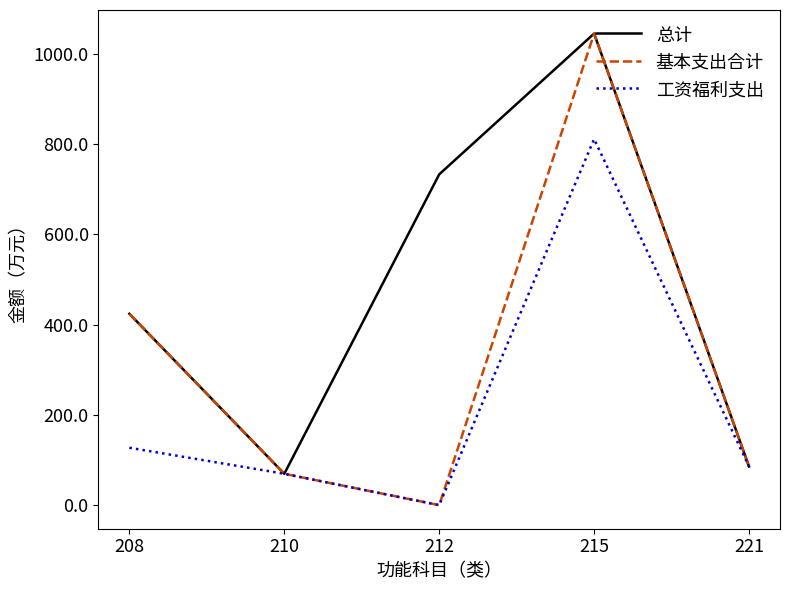

At which category is the sum across all series the highest?

215